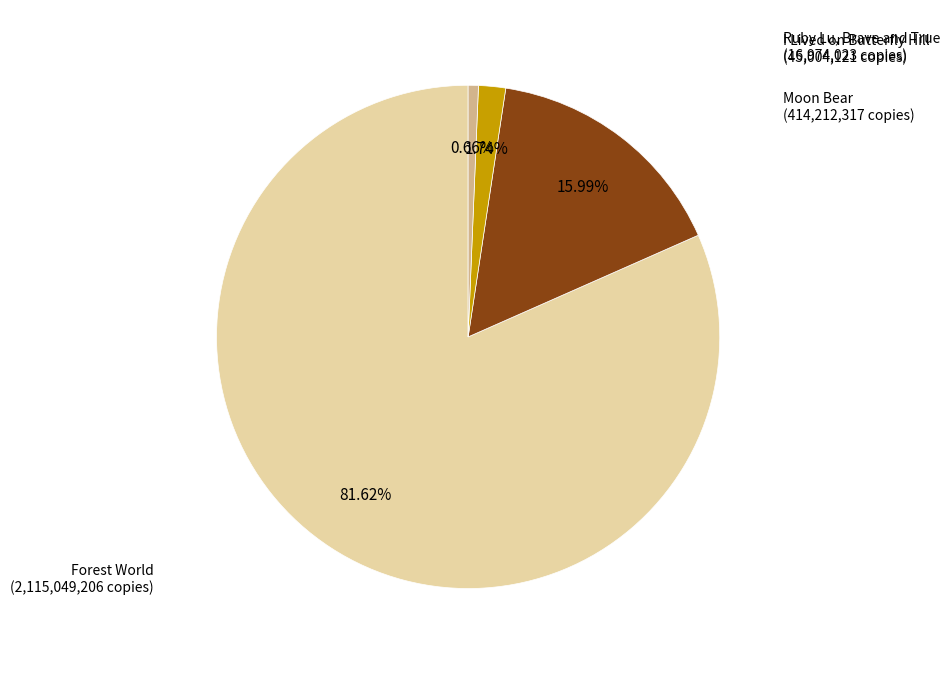

Does Forest World represent more than half of the total?

Yes